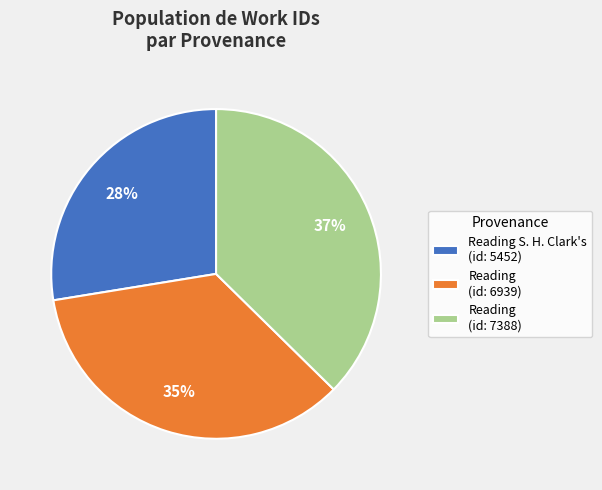

Which category has the biggest portion of the pie?

Reading (id: 7388)